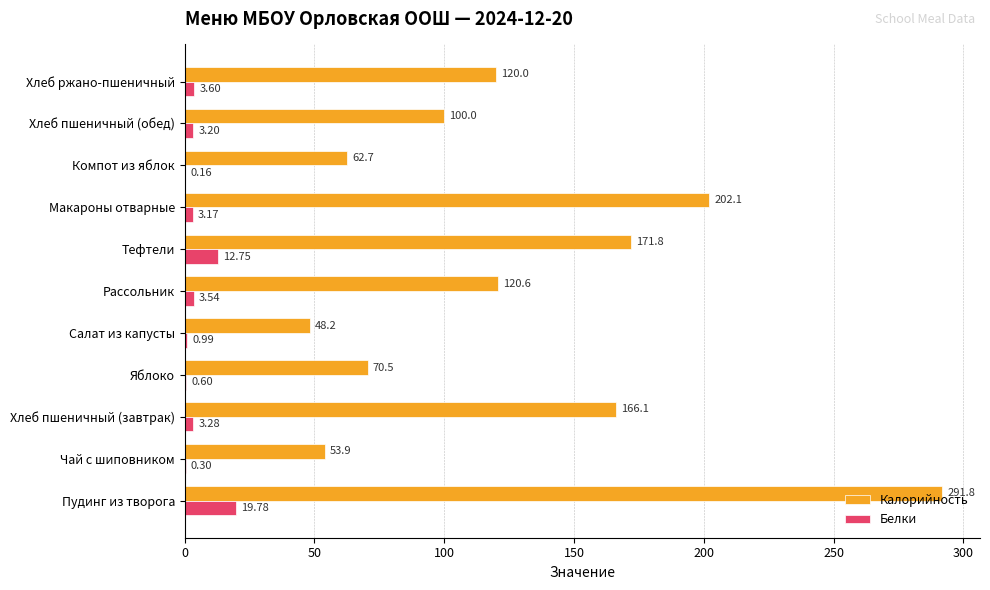

At which category does the chart reach its peak across all series?

Пудинг из творога